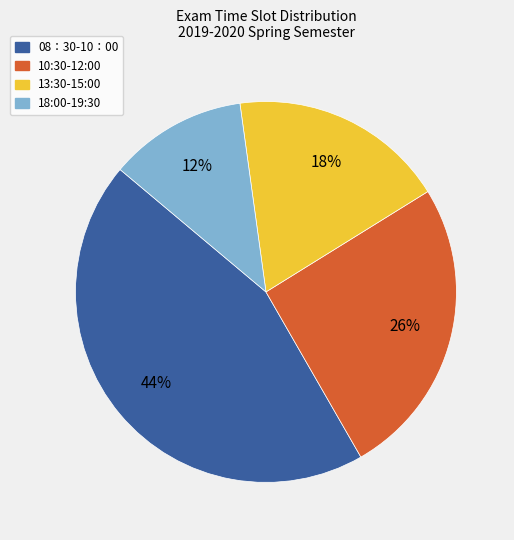

Which slice is the largest?

08：30-10：00